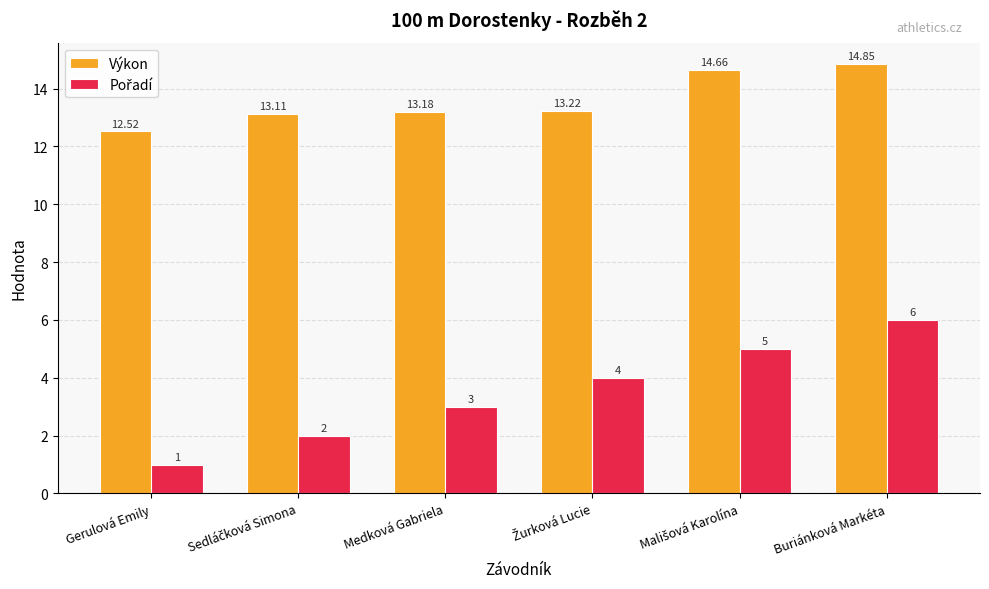

Which series has the largest total across all categories?

Výkon